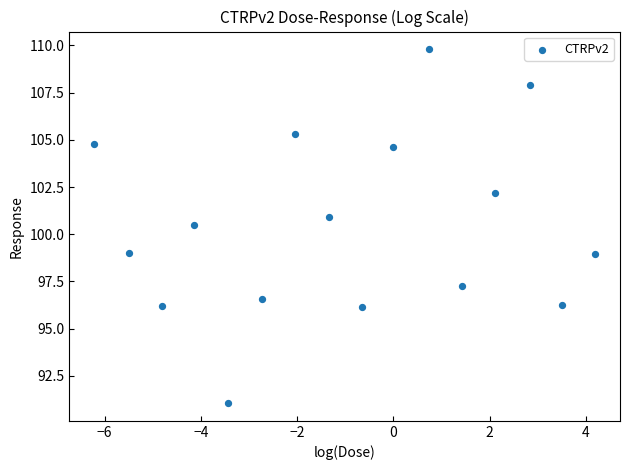

What is the range of X values (max minus min)?

10.4